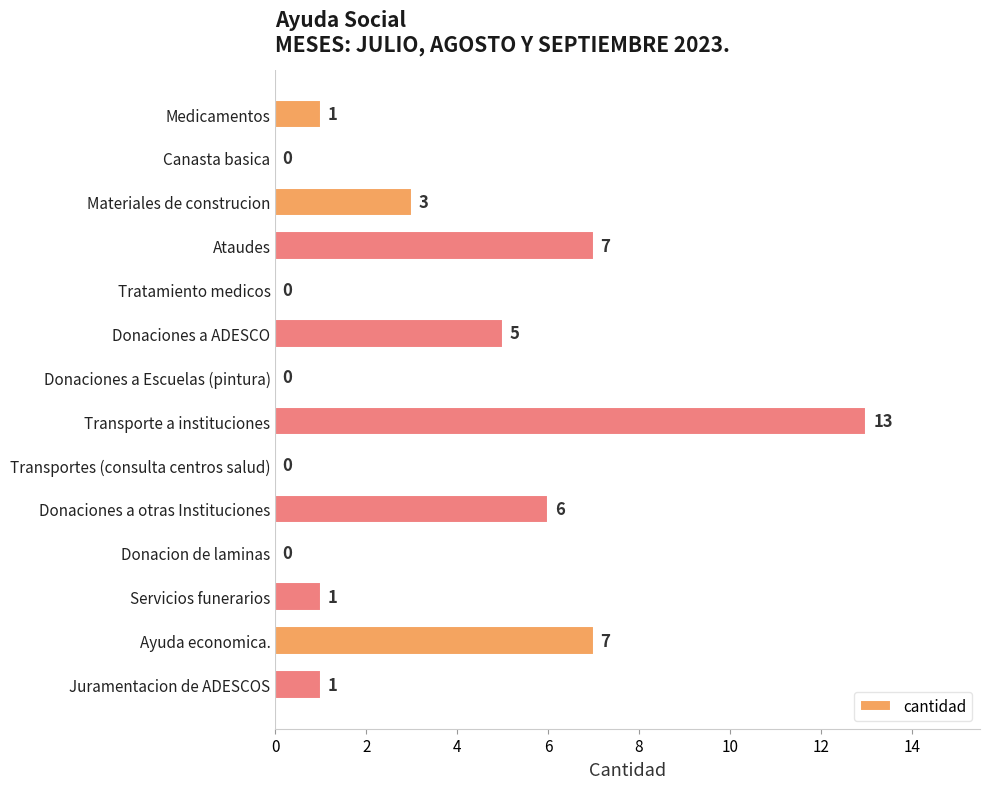

What is the greatest value displayed?

13